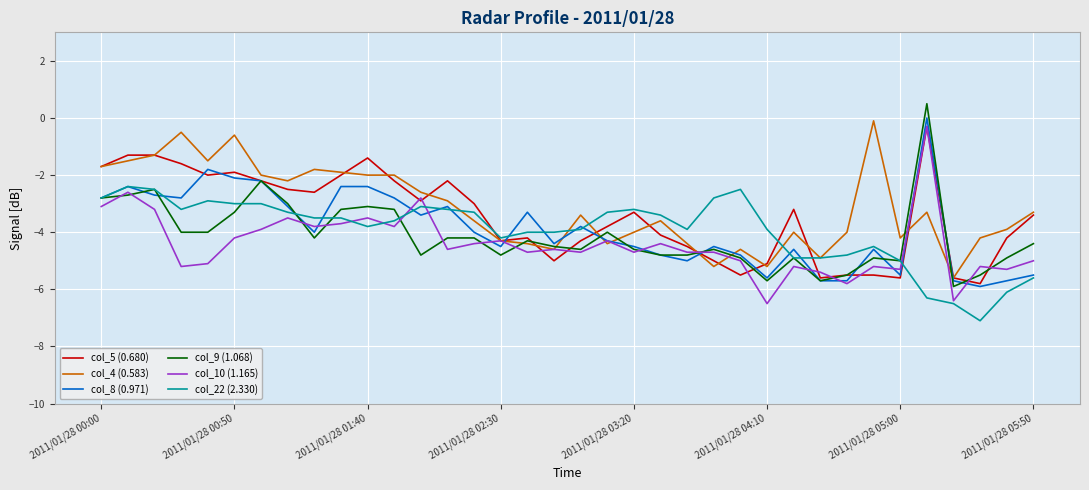

What is the smallest value displayed?

-7.1